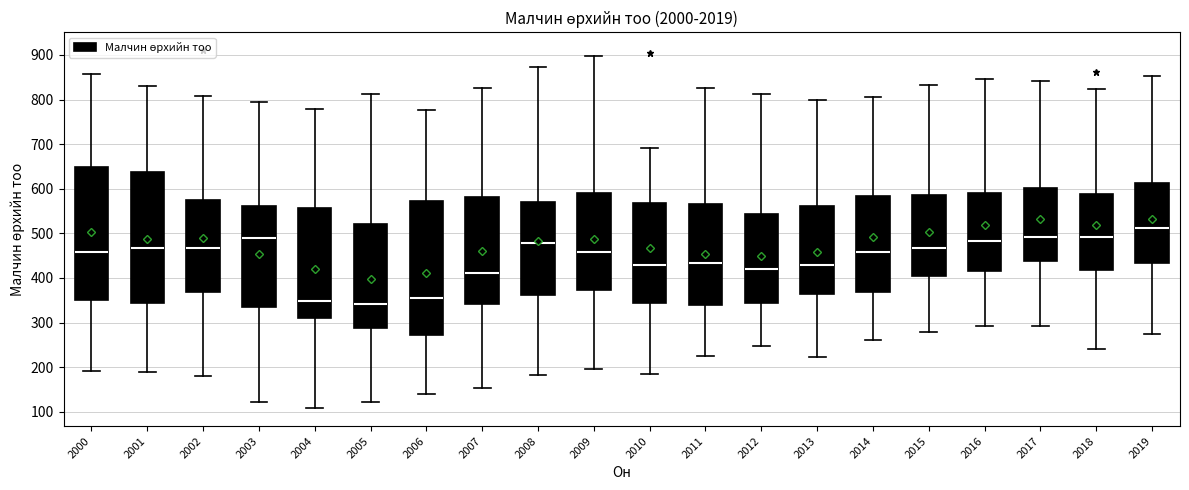

Reading left to right, transcribe this box plot: for each box, give where its median line is, the range the box spans, and where its two whiskers end, as read against the y-axis. The values are not printed on the chart, so give them approximately, as read against the axis.

2000: median 460, box 350 to 650, whiskers 190 to 860
2001: median 470, box 340 to 640, whiskers 190 to 830
2002: median 470, box 370 to 570, whiskers 180 to 810
2003: median 490, box 340 to 560, whiskers 120 to 800
2004: median 350, box 310 to 560, whiskers 110 to 780
2005: median 340, box 290 to 520, whiskers 120 to 810
2006: median 360, box 270 to 570, whiskers 140 to 780
2007: median 410, box 340 to 580, whiskers 150 to 830
2008: median 480, box 360 to 570, whiskers 180 to 870
2009: median 460, box 370 to 590, whiskers 200 to 900
2010: median 430, box 340 to 570, whiskers 180 to 690
2011: median 430, box 340 to 570, whiskers 220 to 830
2012: median 420, box 340 to 540, whiskers 250 to 810
2013: median 430, box 360 to 560, whiskers 220 to 800
2014: median 460, box 370 to 580, whiskers 260 to 810
2015: median 470, box 400 to 590, whiskers 280 to 830
2016: median 480, box 420 to 590, whiskers 290 to 850
2017: median 490, box 440 to 600, whiskers 290 to 840
2018: median 490, box 420 to 590, whiskers 240 to 820
2019: median 510, box 430 to 610, whiskers 280 to 850